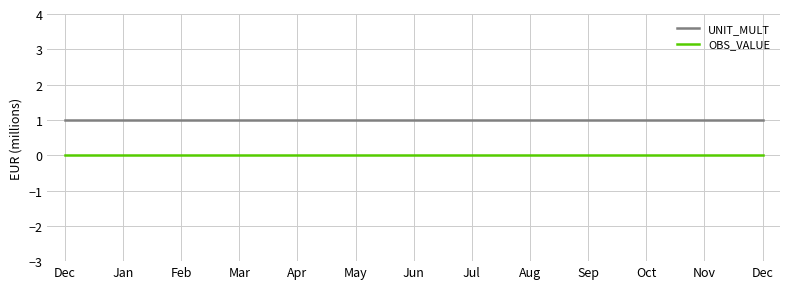

What are all the series names shown in the legend?

UNIT_MULT, OBS_VALUE